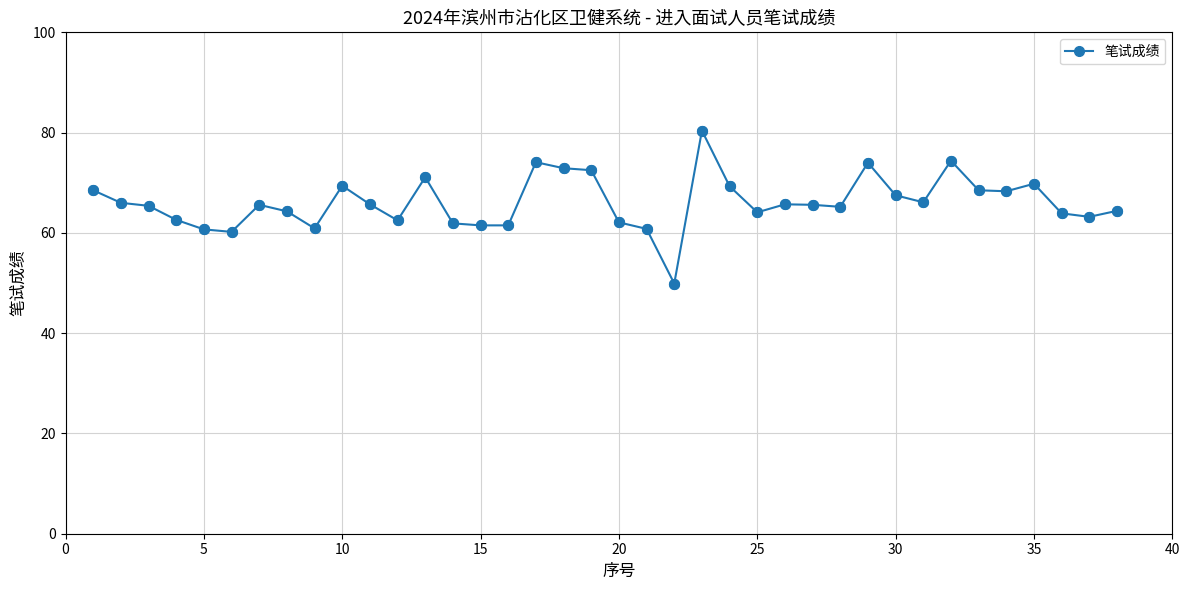

What is the minimum value shown in the chart?

49.9